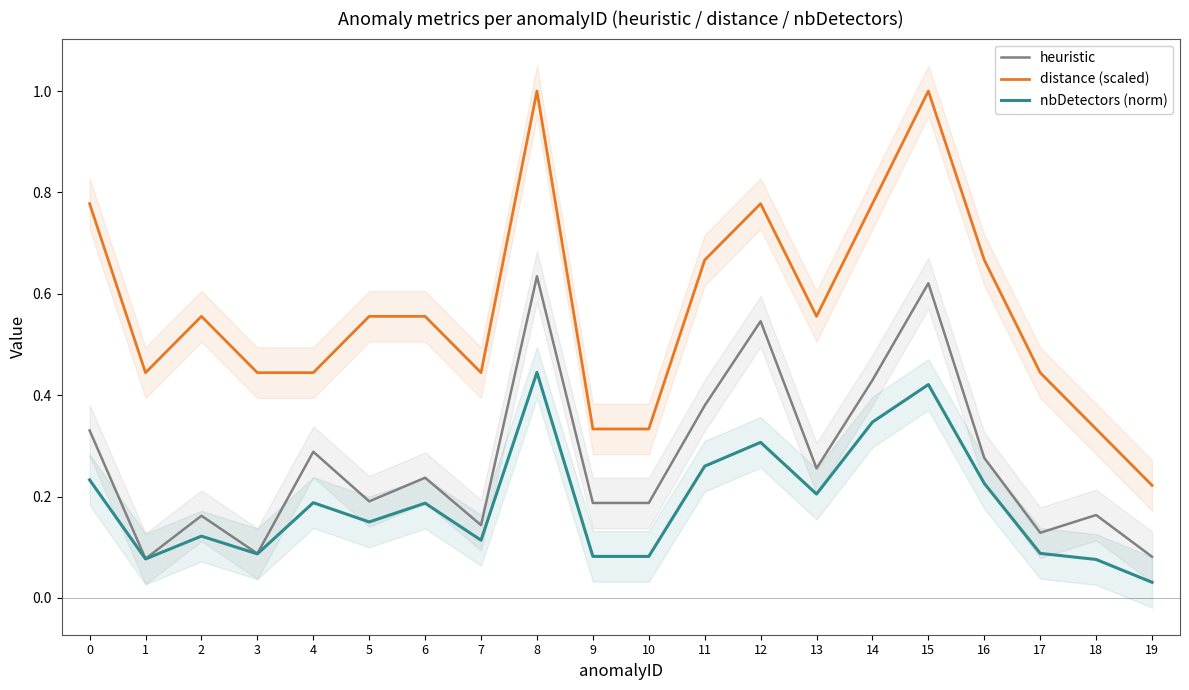

Between 3 and 13, which series saw the biggest shift?

heuristic